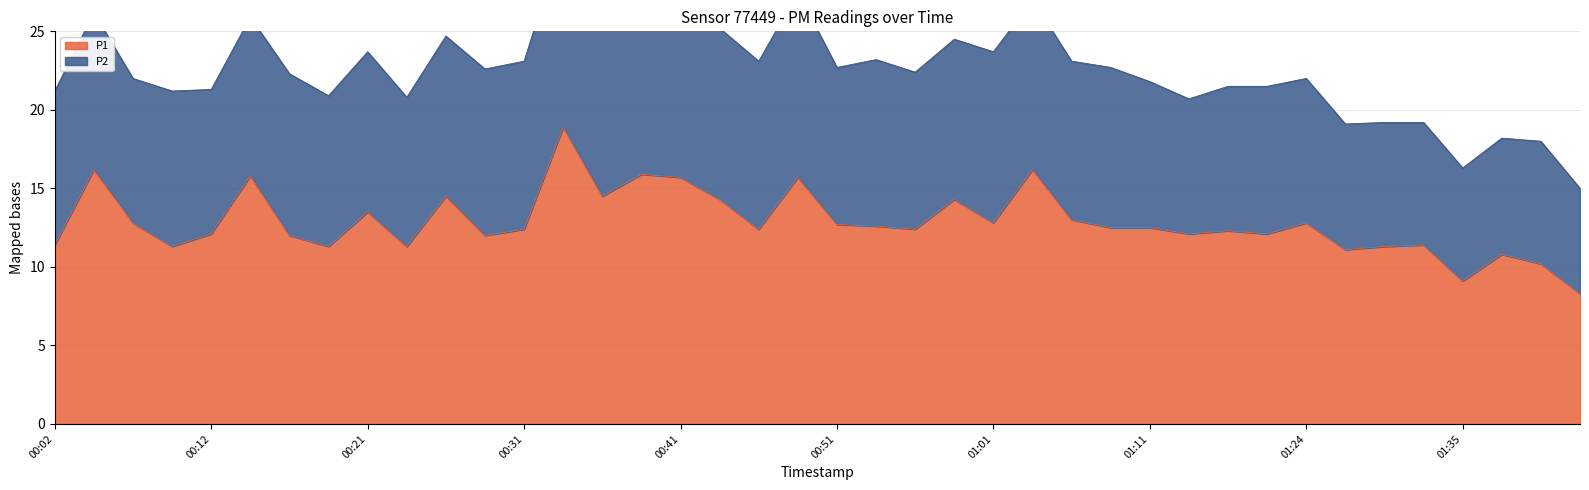

Reading left to right, extract all data points from this chart.

11.4	16.2	12.8	11.3	12.1	15.8	12.0	11.3	13.5	11.3	14.5	12.0	12.4	18.9	14.5	15.9	15.7	14.3	12.4	15.7	12.7	12.6	12.4	14.3	12.8	16.2	13.0	12.5	12.5	12.1	12.3	12.1	12.8	11.1	11.3	11.4	9.1	10.8	10.2	8.3